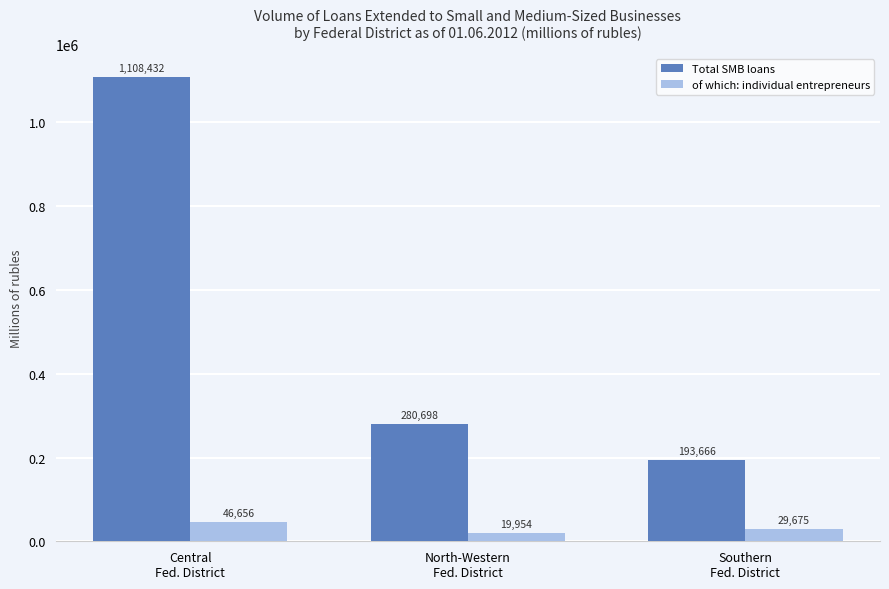

Reading left to right, extract all data points from this chart.

Total SMB loans: 1108432	280698	193666
of which: individual entrepreneurs: 46656	19954	29675